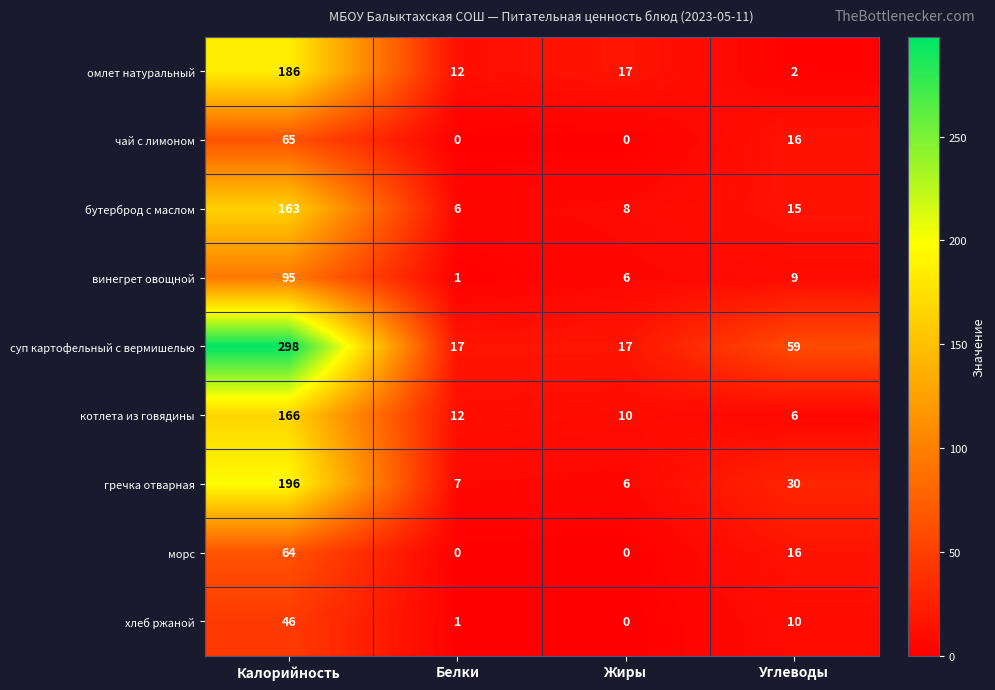

Is the value of чай с лимоном at Белки greater than the value of омлет натуральный at Углеводы?

No